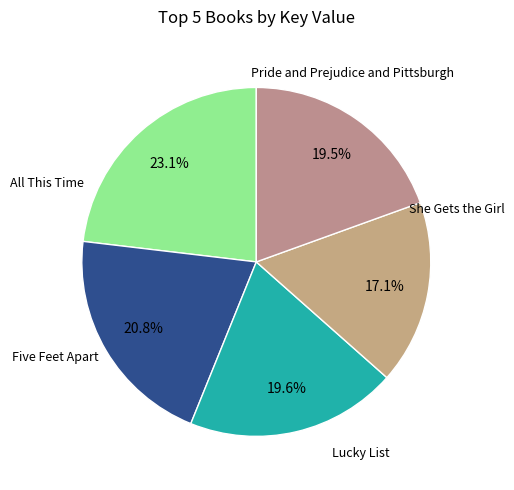

The Pride and Prejudice and Pittsburgh slice represents 17% of the pie. True or false?

False